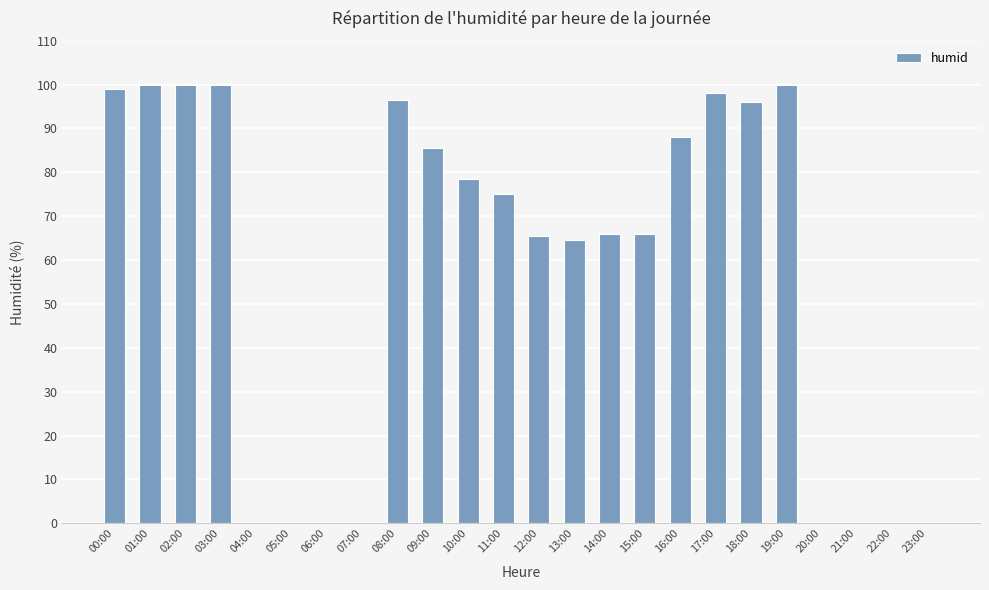

Reading left to right, transcribe all the data shown in this chart.

00:00=99.0	01:00=100.0	02:00=100.0	03:00=100.0	04:00=0.0	05:00=0.0	06:00=0.0	07:00=0.0	08:00=96.5	09:00=85.5	10:00=78.5	11:00=75.0	12:00=65.5	13:00=64.5	14:00=66.0	15:00=66.0	16:00=88.0	17:00=98.0	18:00=96.0	19:00=100.0	20:00=0.0	21:00=0.0	22:00=0.0	23:00=0.0